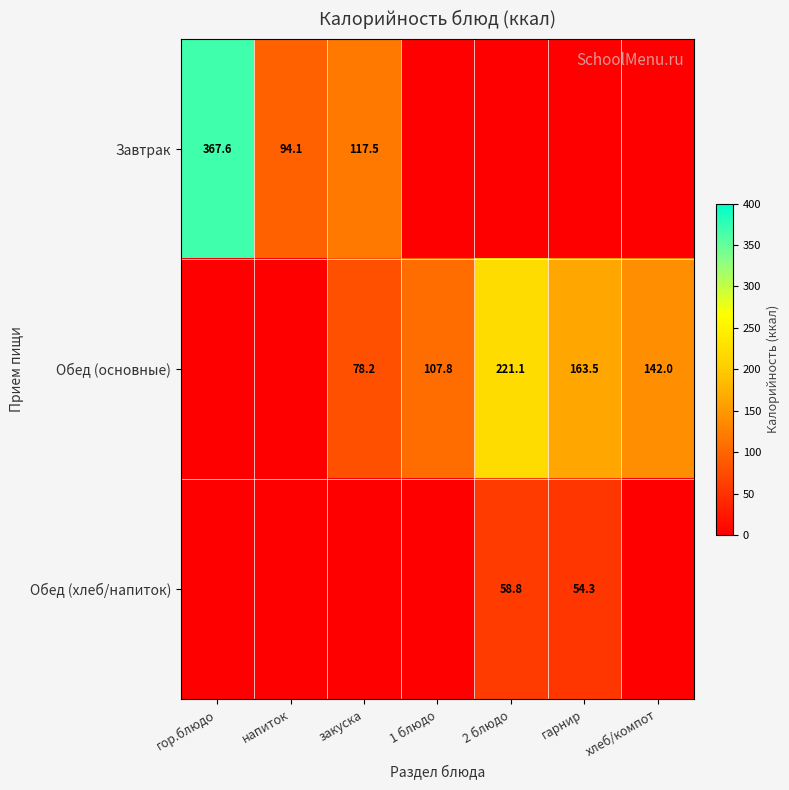

The Завтрак series shows 367.6 at гор.блюдо. True or false?

True